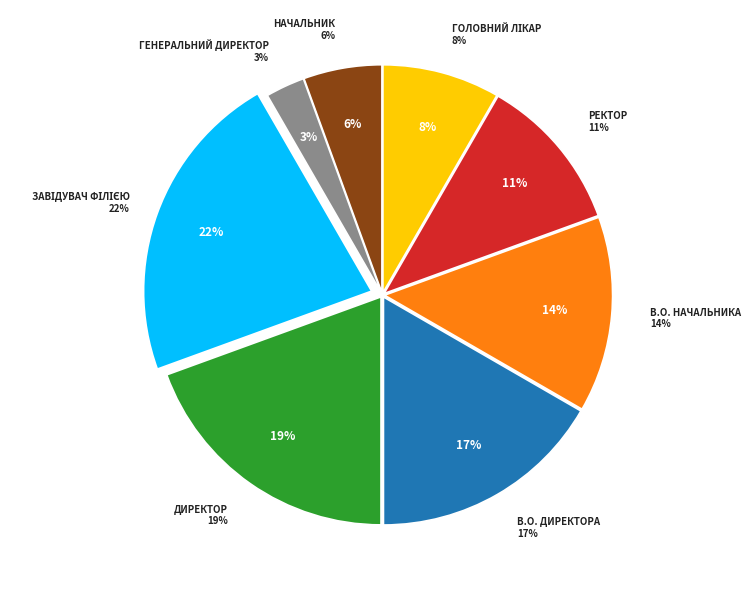

Is Генеральний директор the majority of the pie?

No